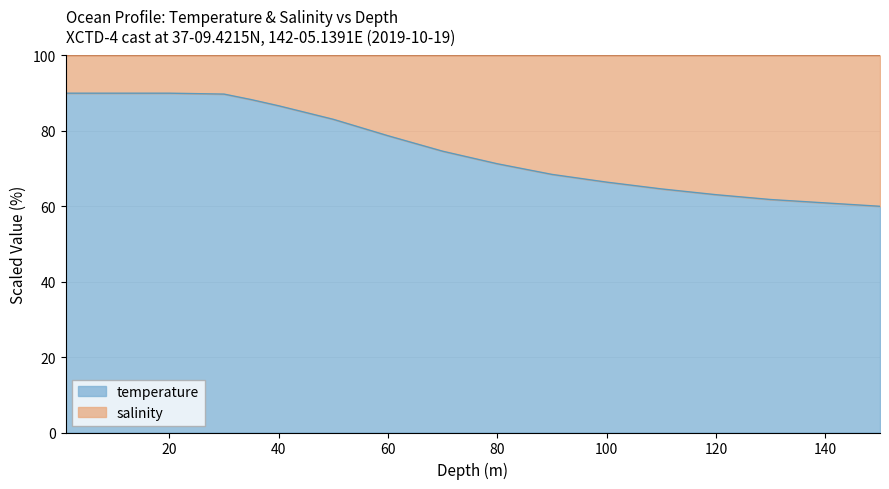

What is the difference between the maximum and second lowest values?

28.2